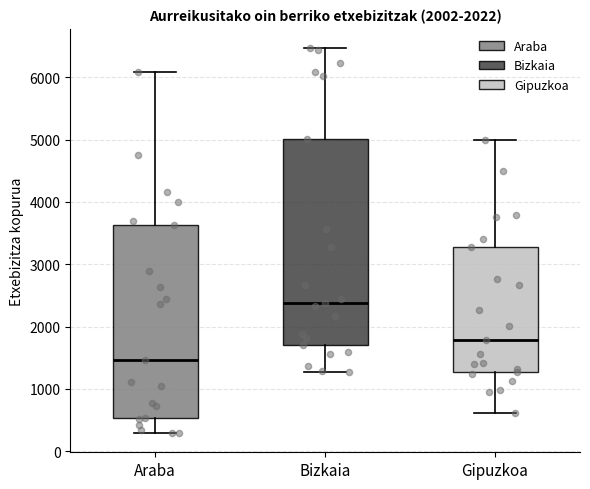

Which box has the highest median line?

Bizkaia